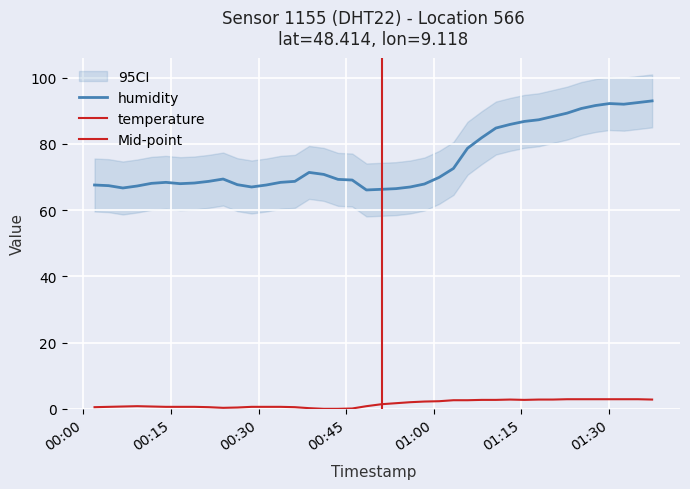

True or false: temperature and humidity cross at least once.

False